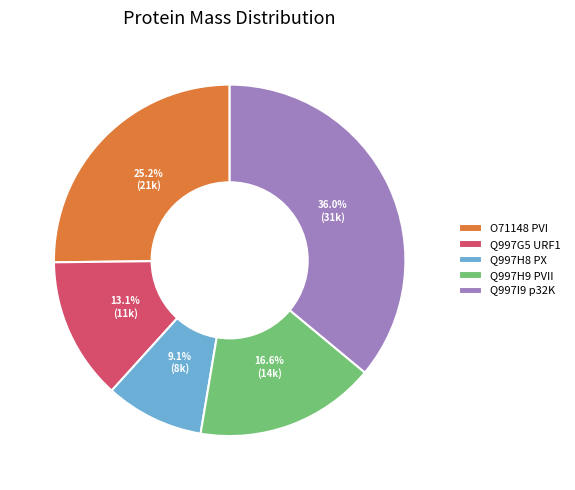

Which category has the smallest portion of the pie?

Q997H8 PX